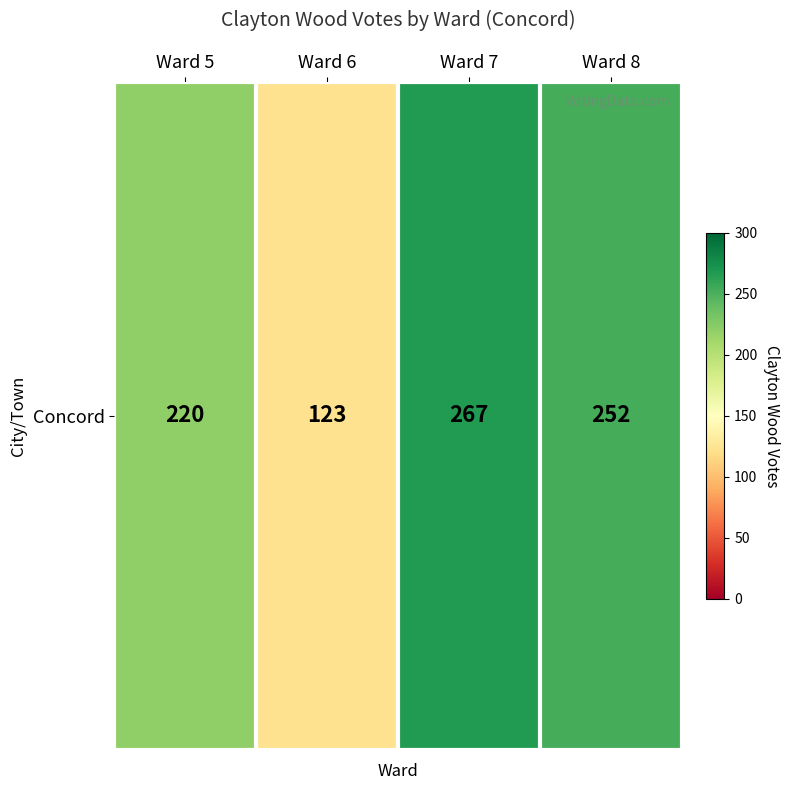

Which has a higher value, Ward 7 or Ward 8?

Ward 7